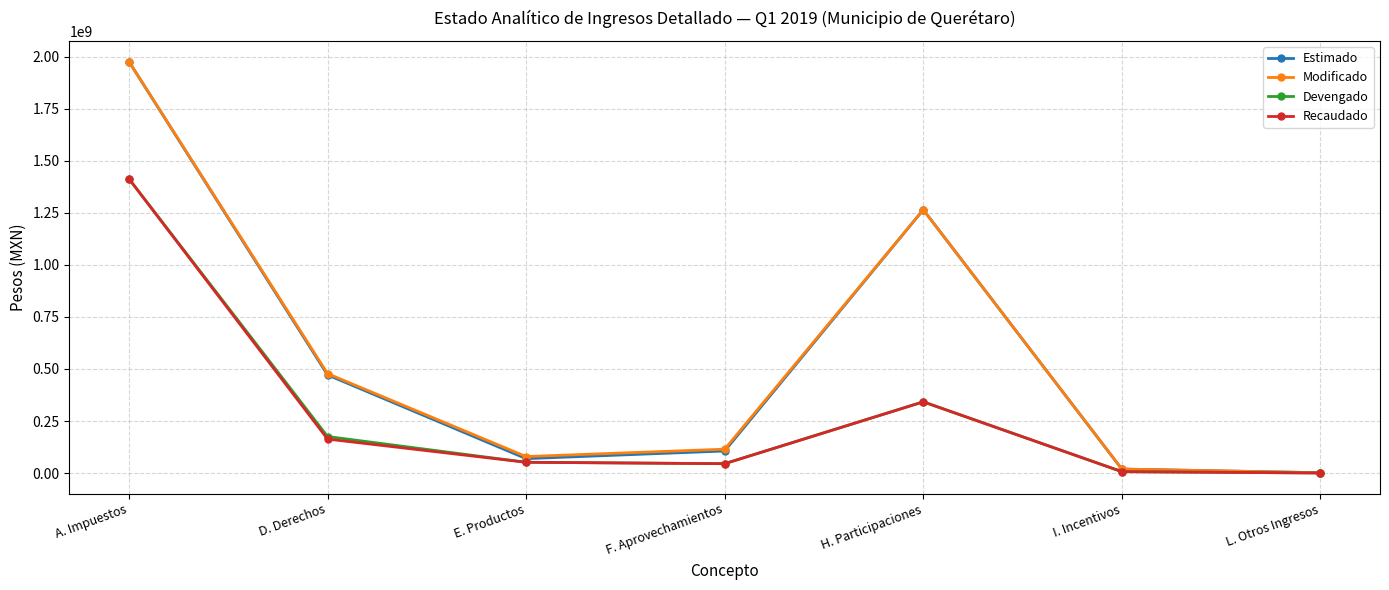

What is the sum of all Recaudado values?

2023319424.0